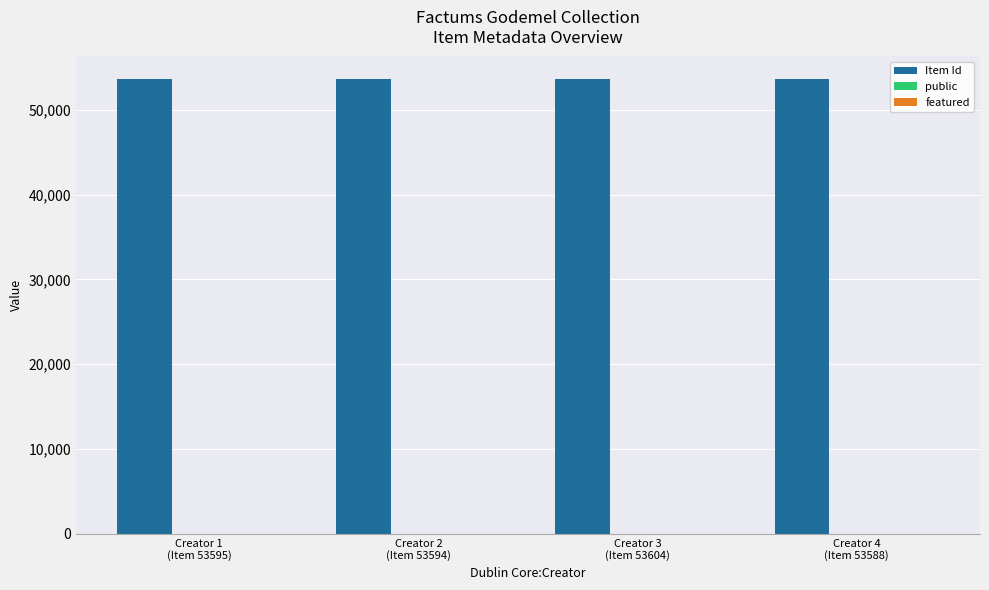

Are the bars horizontal?

No